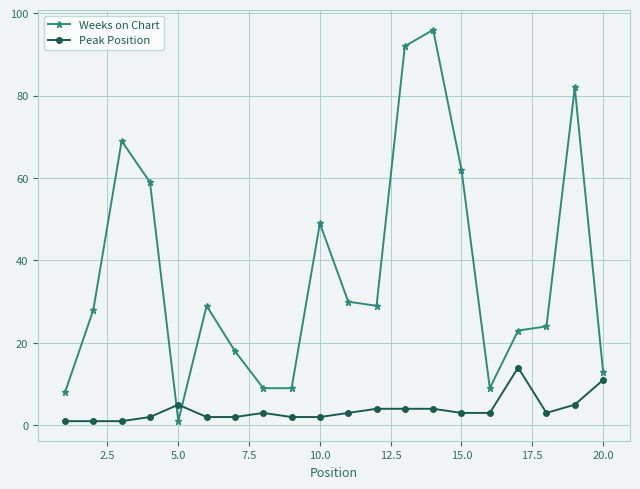

Which series has the widest spread of values?

Weeks on Chart